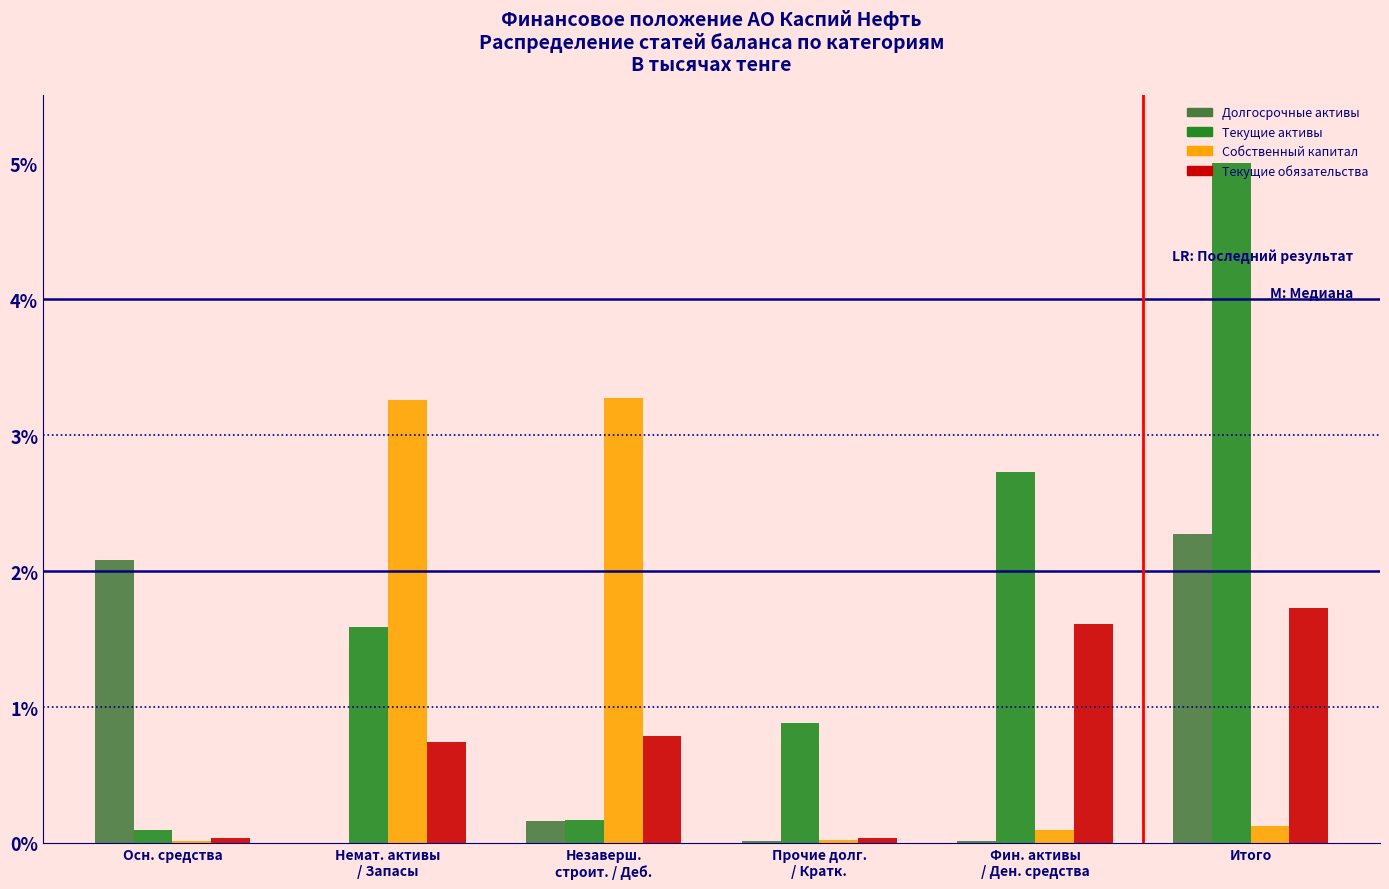

At which category is the sum across all series the highest?

Итого